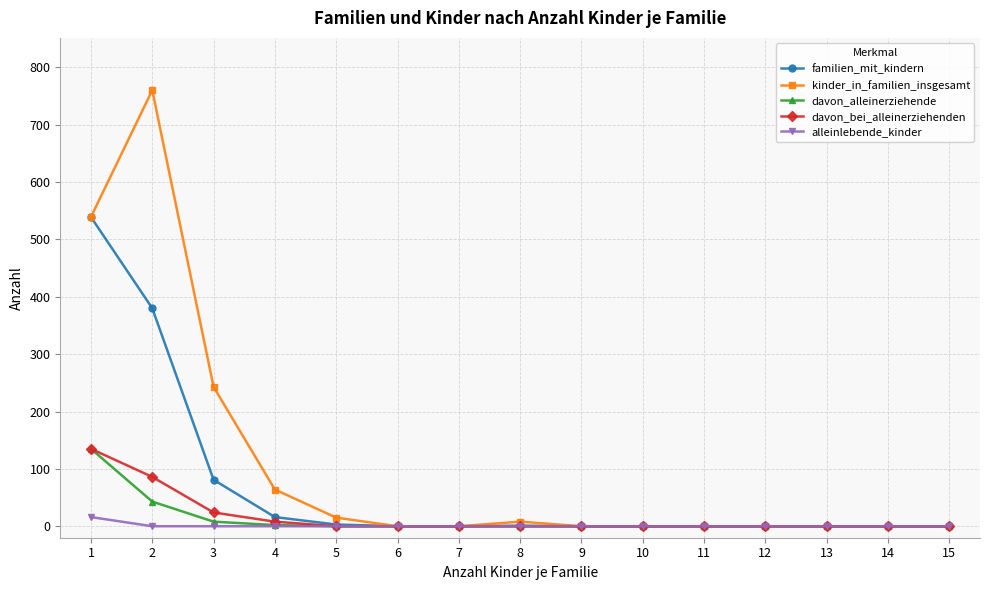

How many lines are shown in the chart?

5